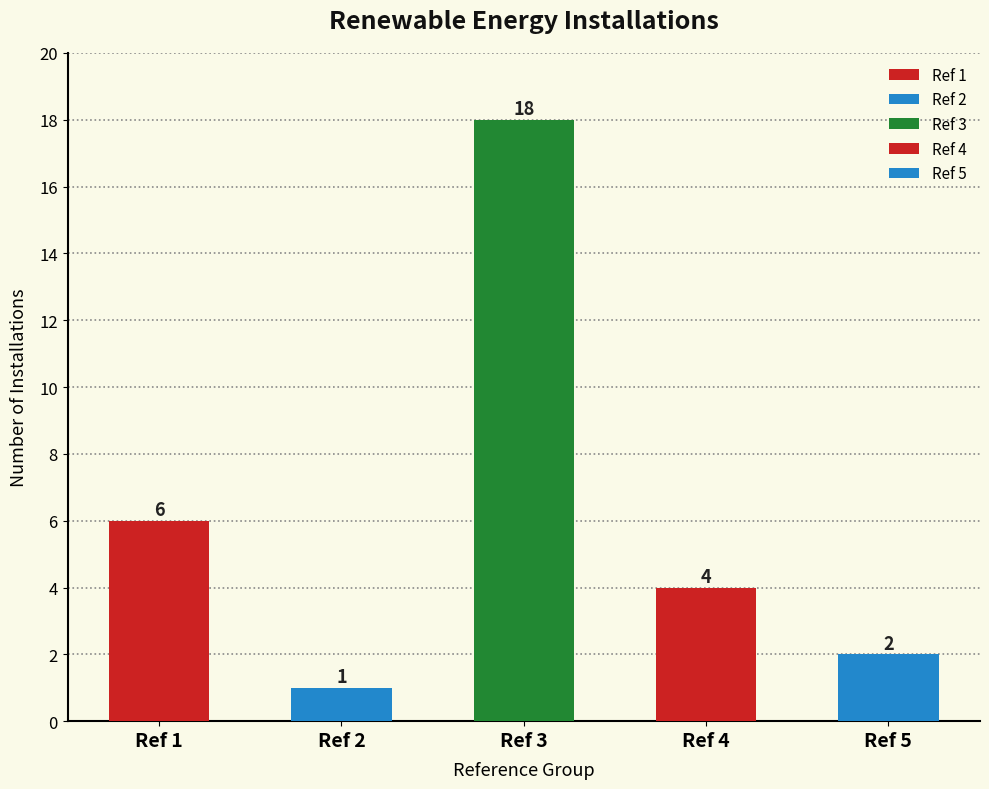

Rank the categories by value from lowest to highest.

Ref 2, Ref 5, Ref 4, Ref 1, Ref 3